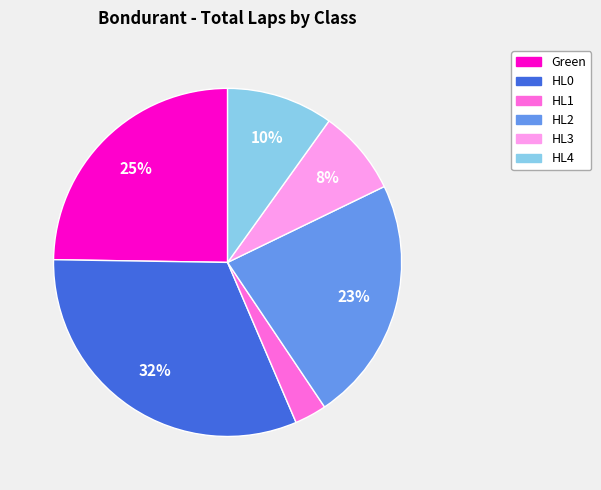

To the nearest percent, what is the difference between the largest and smallest slice percentages?

29%